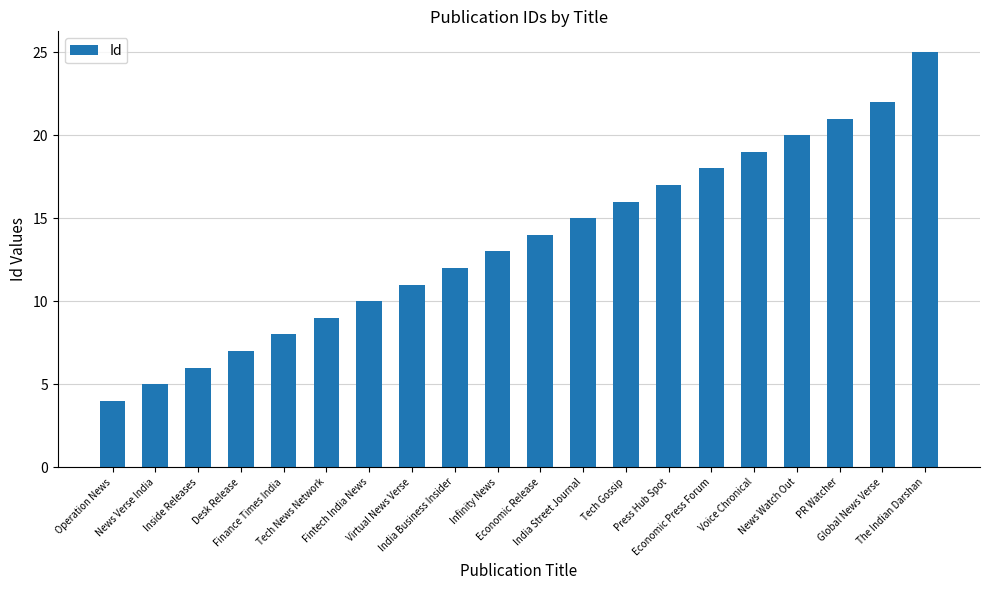

Which category has the lowest value across all series?

Operation News